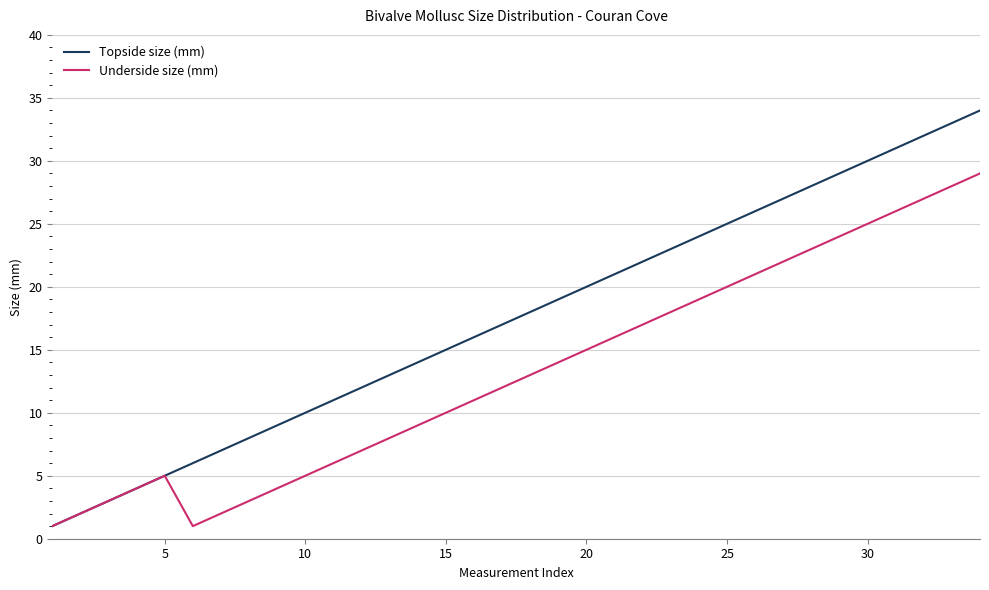

What is the highest value of the Topside size (mm) series?

34